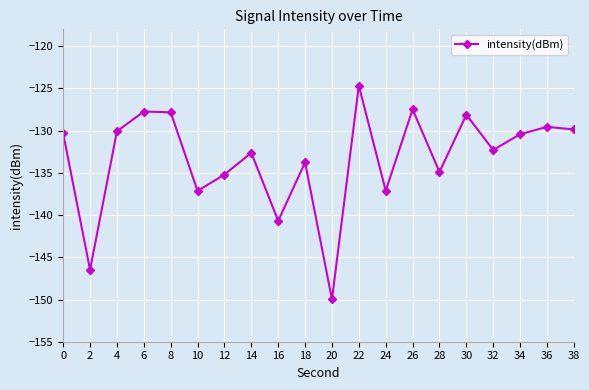

Which has a higher value, 20 or 30?

30